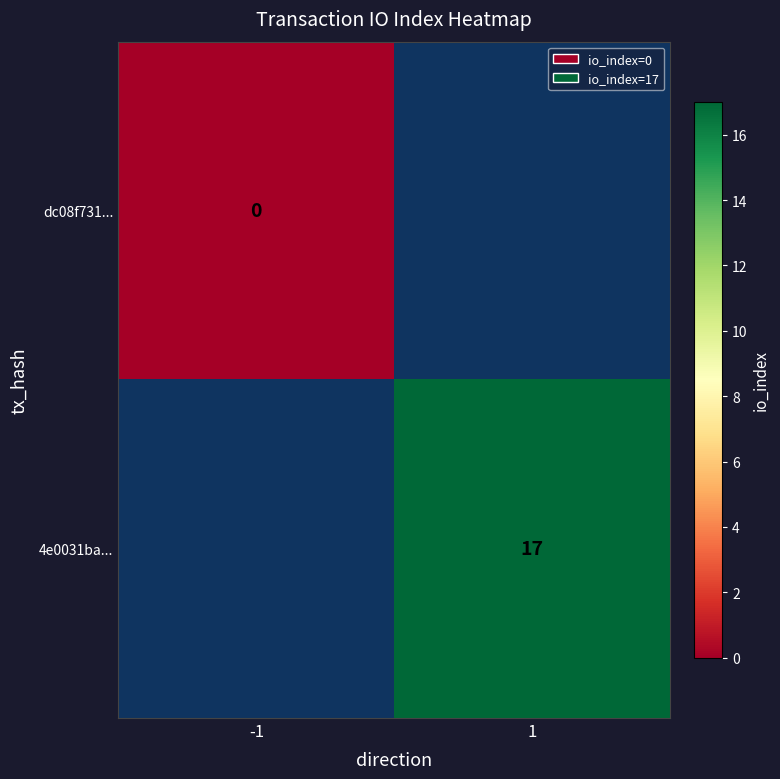

The value of 4e0031ba... at 1 is 17. True or false?

True